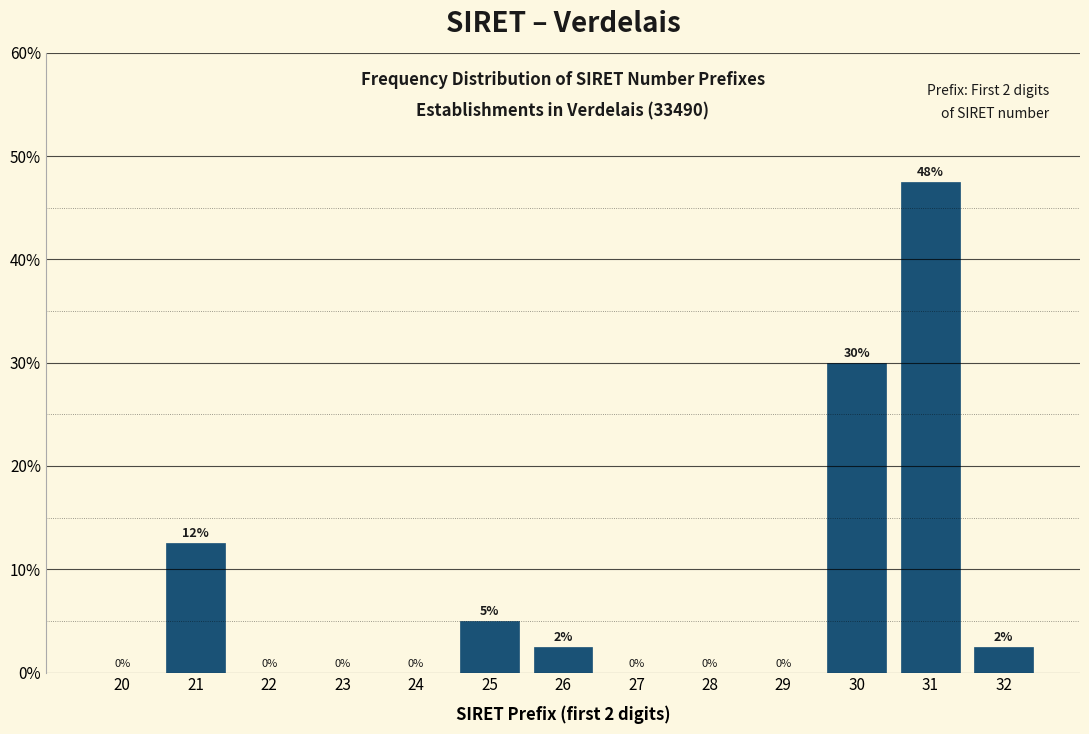

Which label corresponds to the largest value in the chart?

31